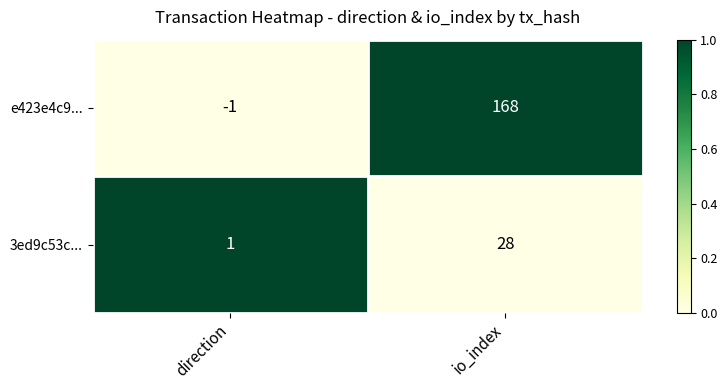

Count the number of data series in this chart.

2